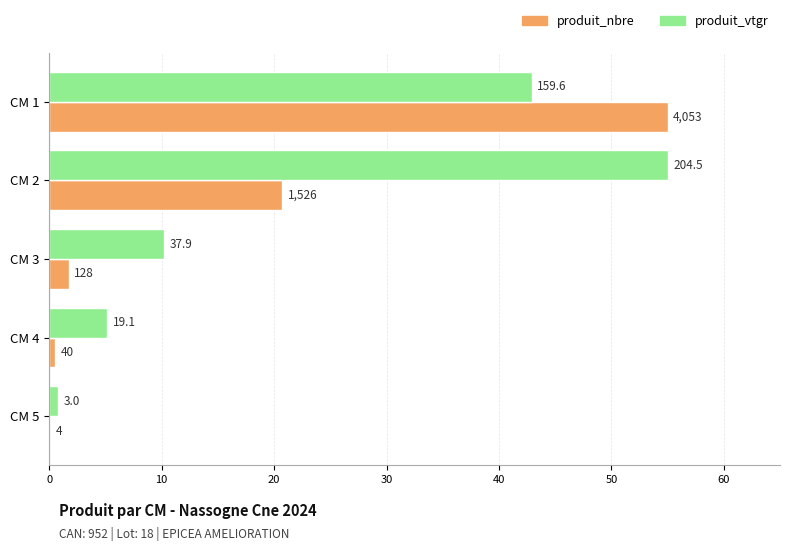

Rank the series by their maximum value, from highest to lowest.

produit_nbre, produit_vtgr